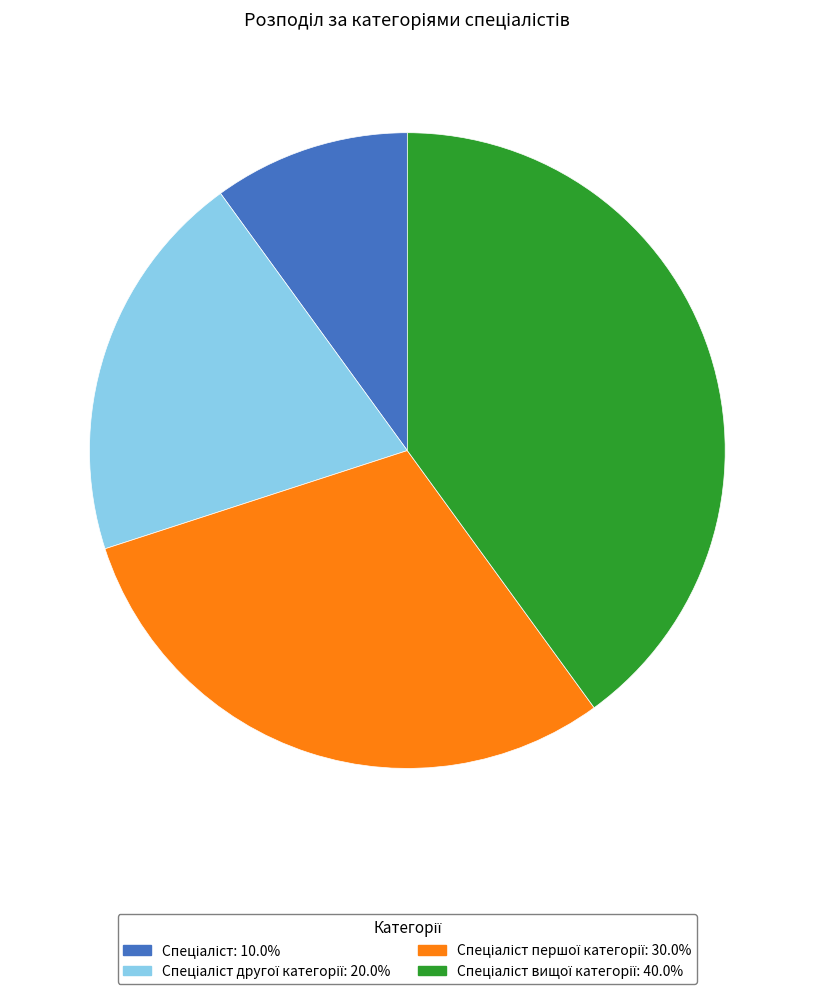

Does any single category account for the majority?

No